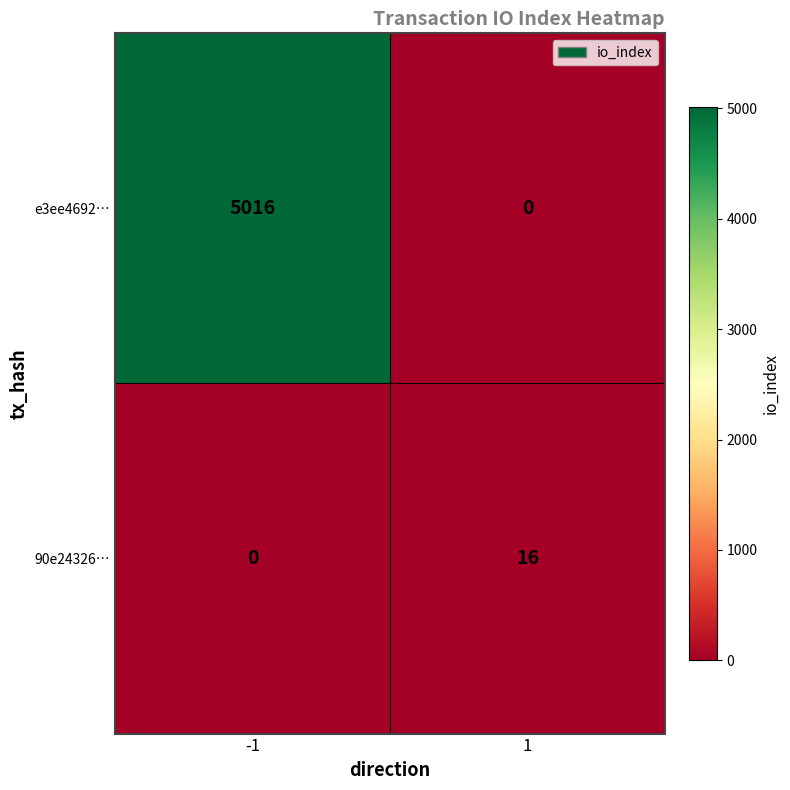

True or false: 90e24326… has a value of 22 at 1.

False